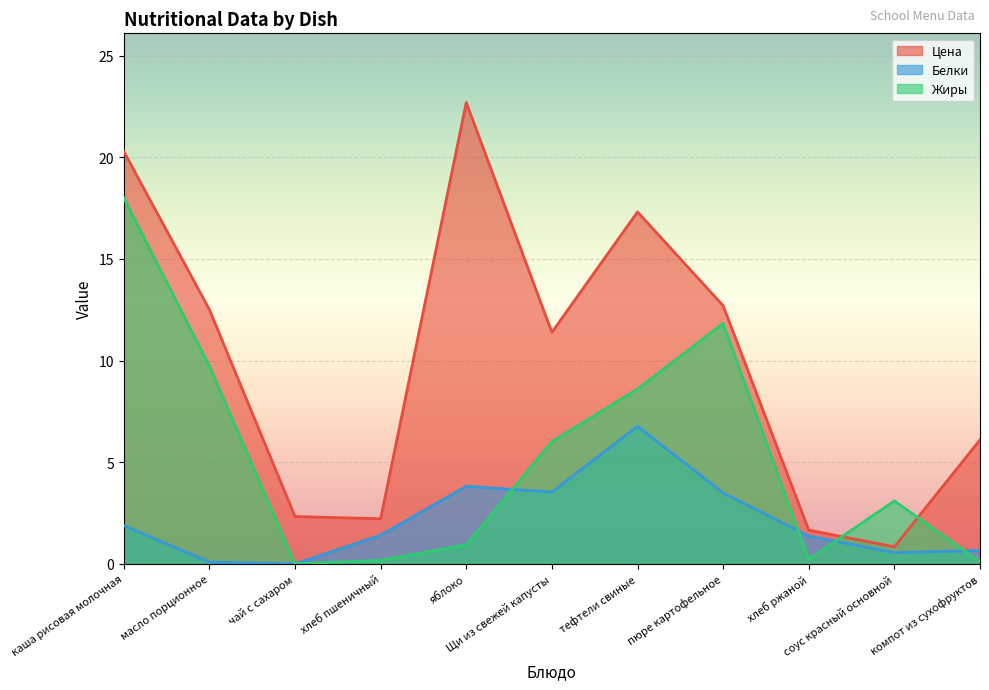

What is the maximum value shown in the chart?

22.7